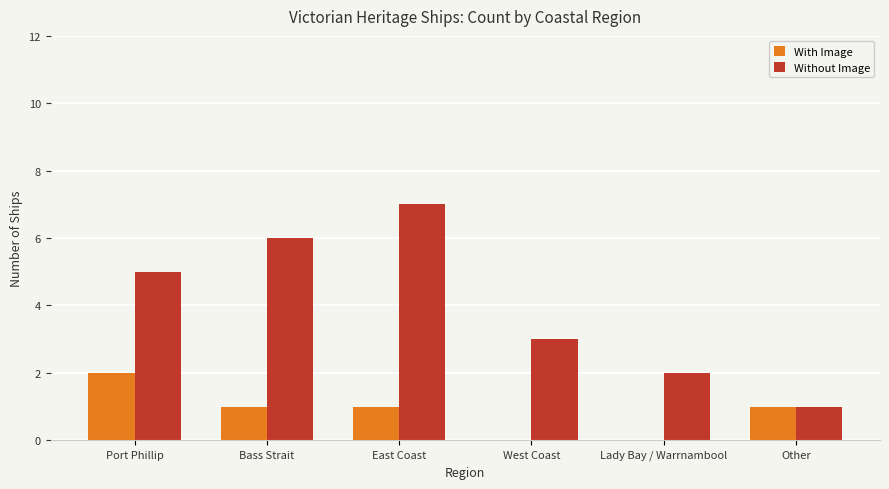

What is the highest value of the Without Image series?

7